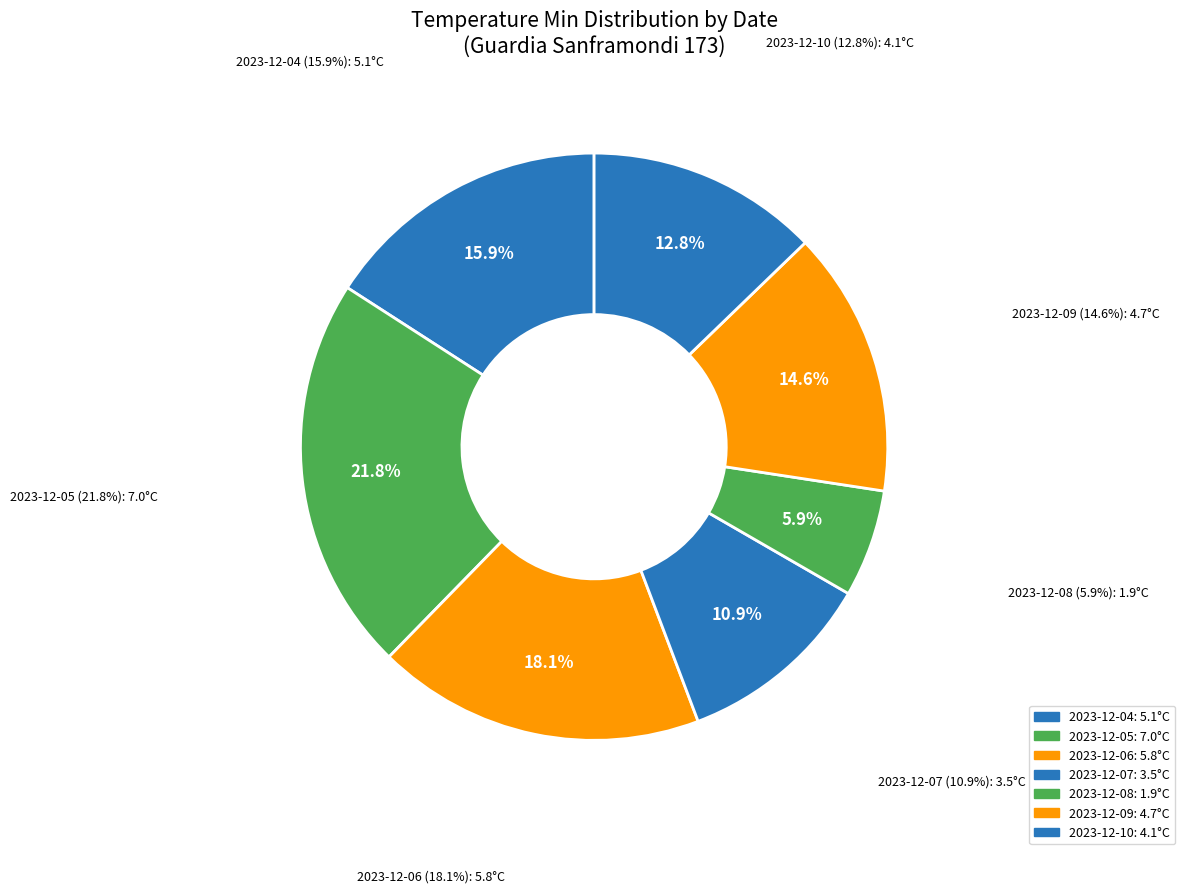

To the nearest percent, what is the combined percentage of 2023-12-04 and 2023-12-10?

29%